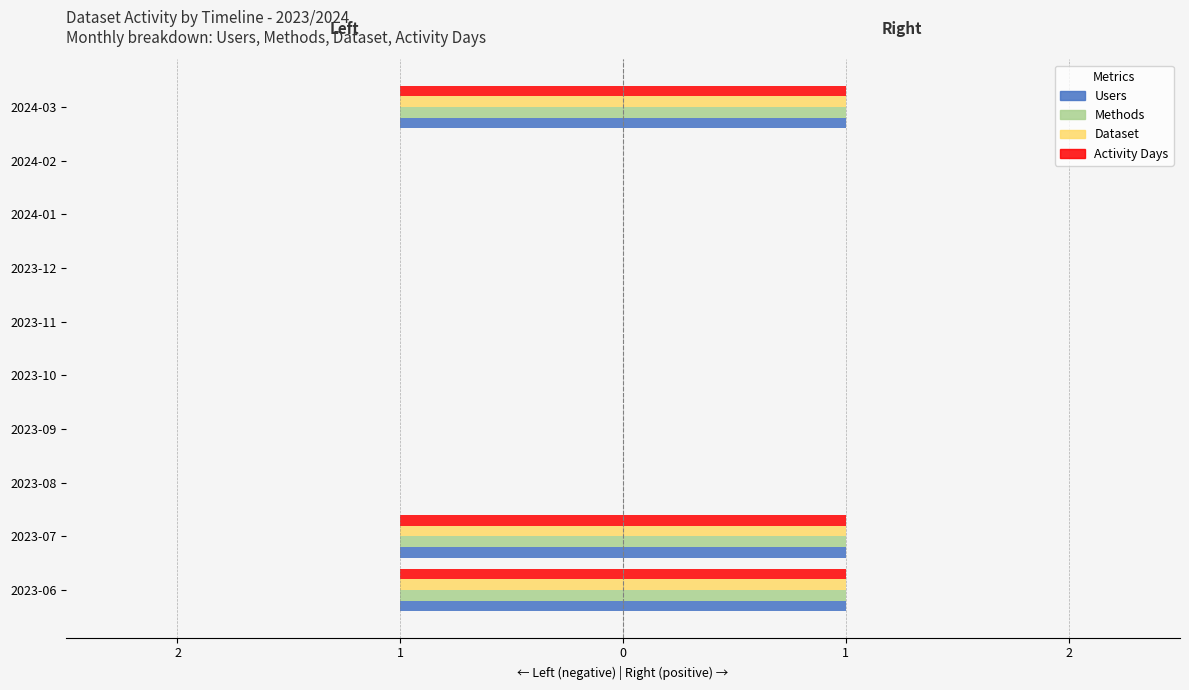

The Dataset series shows 1 at 2023-12. True or false?

False